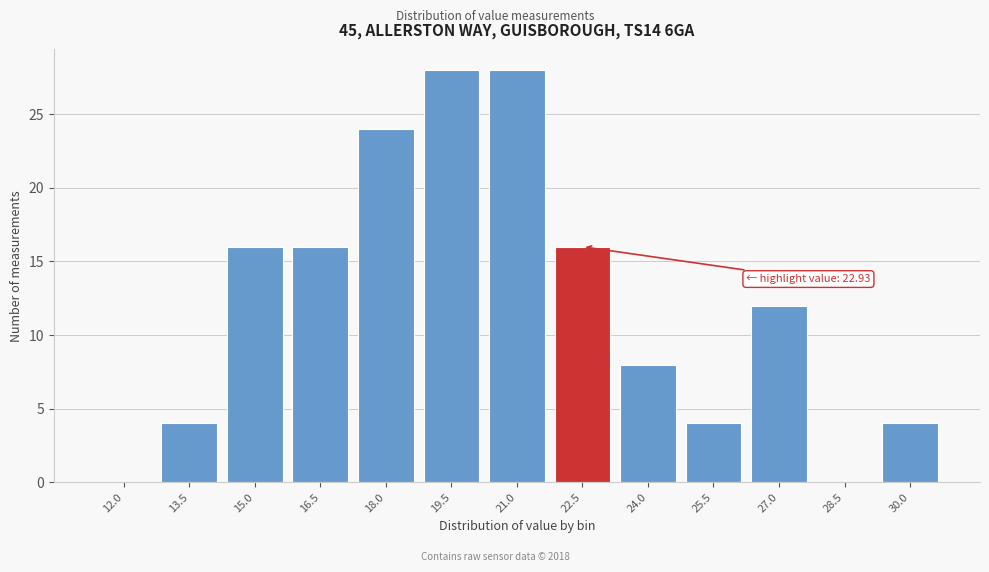

Reading left to right, extract all data points from this chart.

12.0=0	13.5=4	15.0=16	16.5=16	18.0=24	19.5=28	21.0=28	22.5=16	24.0=8	25.5=4	27.0=12	28.5=0	30.0=4